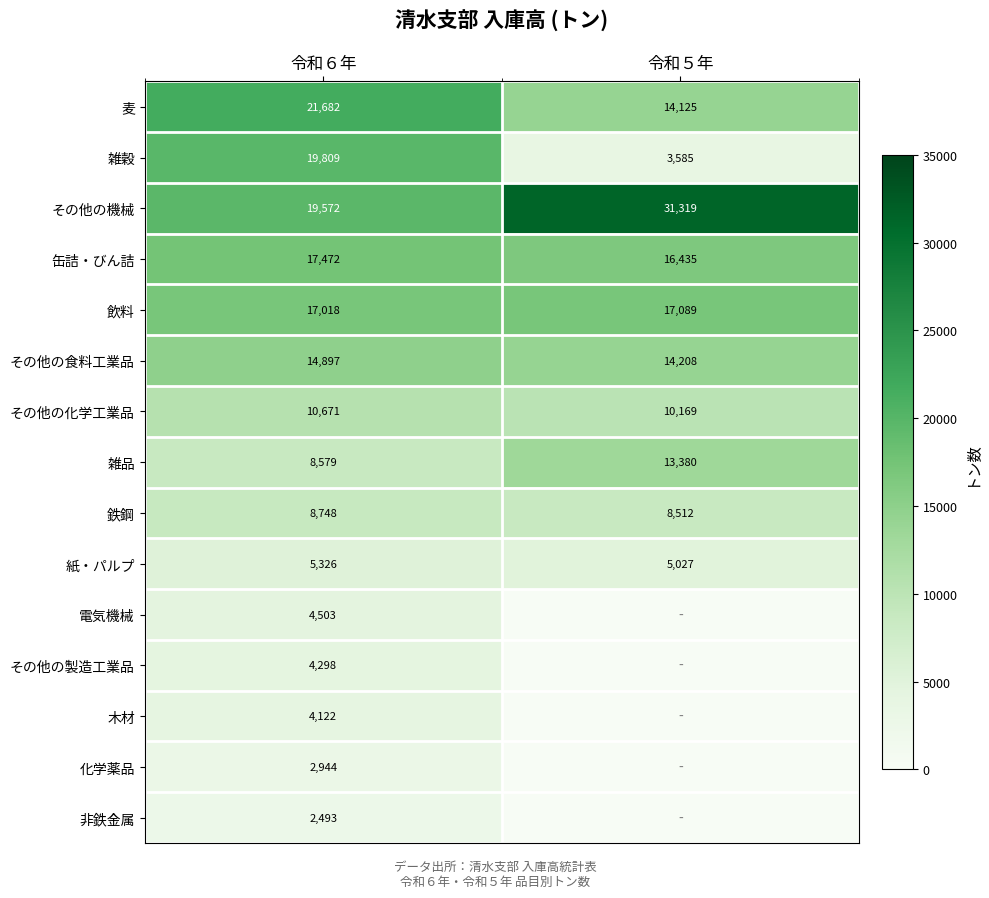

What is the sum of the その他の食料工業品 values at 令和６年 and 令和５年?

29105